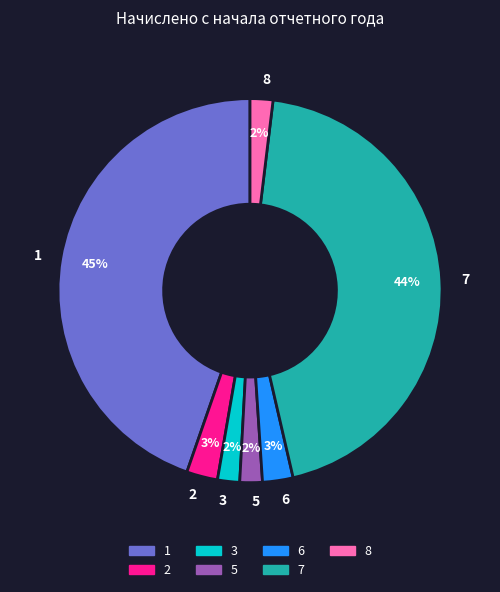

True or false: 1 accounts for 45% of the total.

True